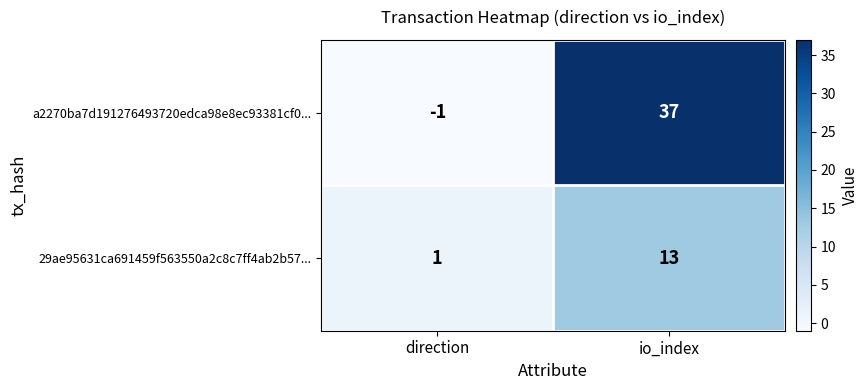

At which category is the sum across all series the highest?

io_index